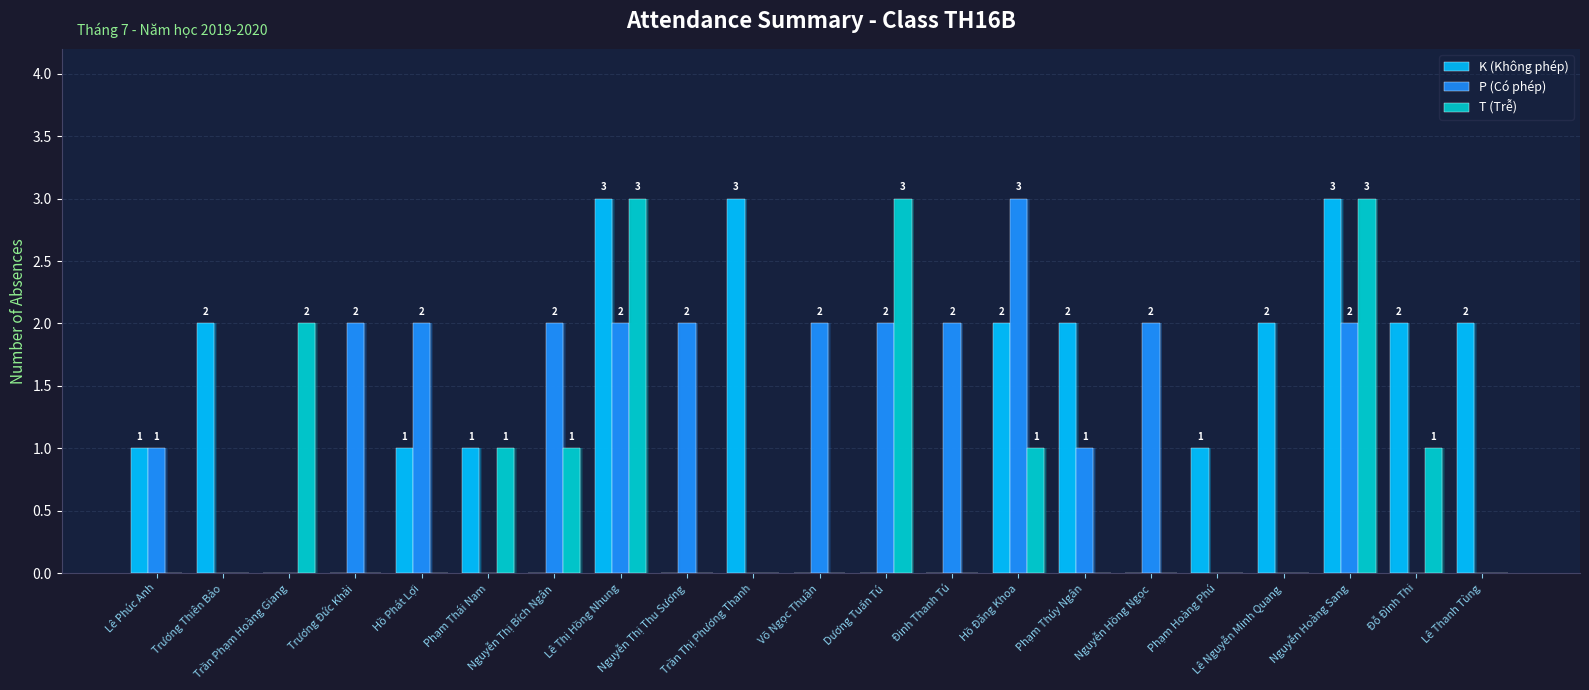

Which series has the widest spread of values?

K (Không phép)